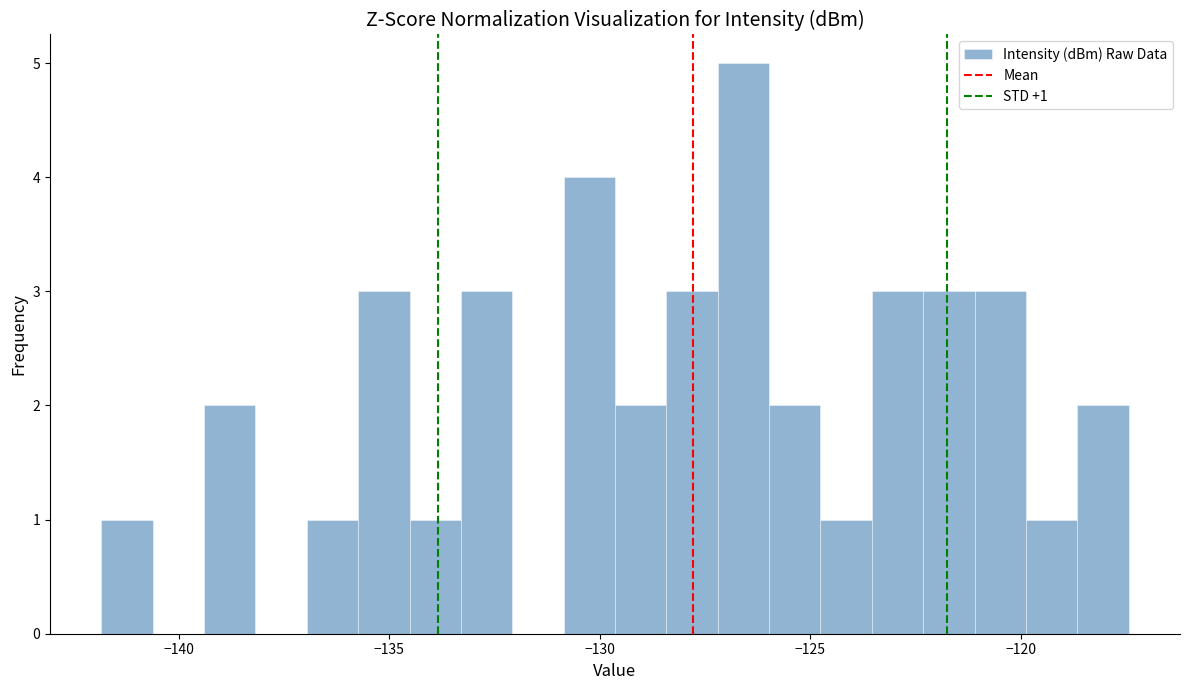

Read against the x-axis, roughly where is the centre of the tallest bar?

-126.5